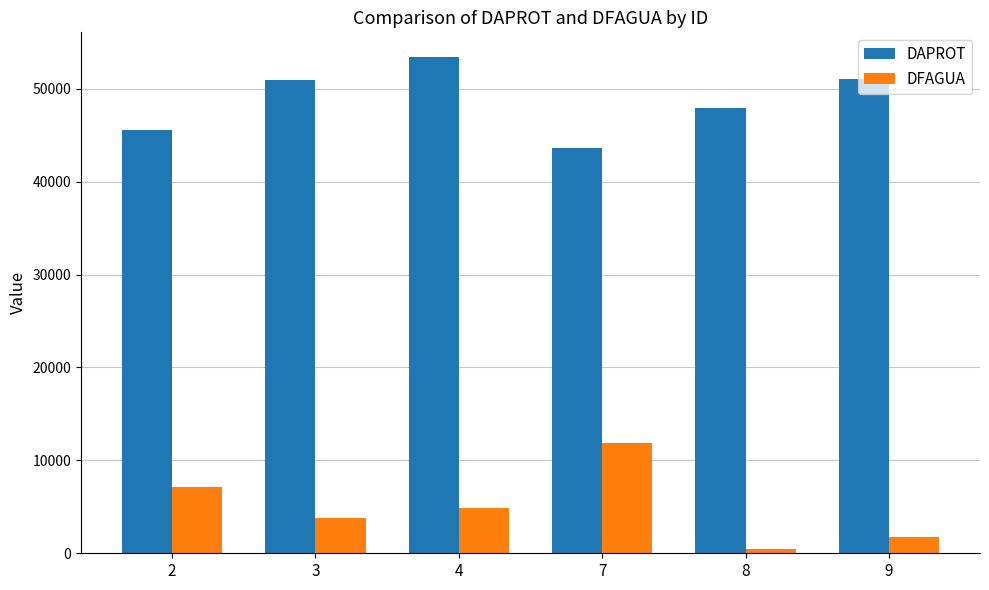

At which label does DAPROT reach its peak?

4